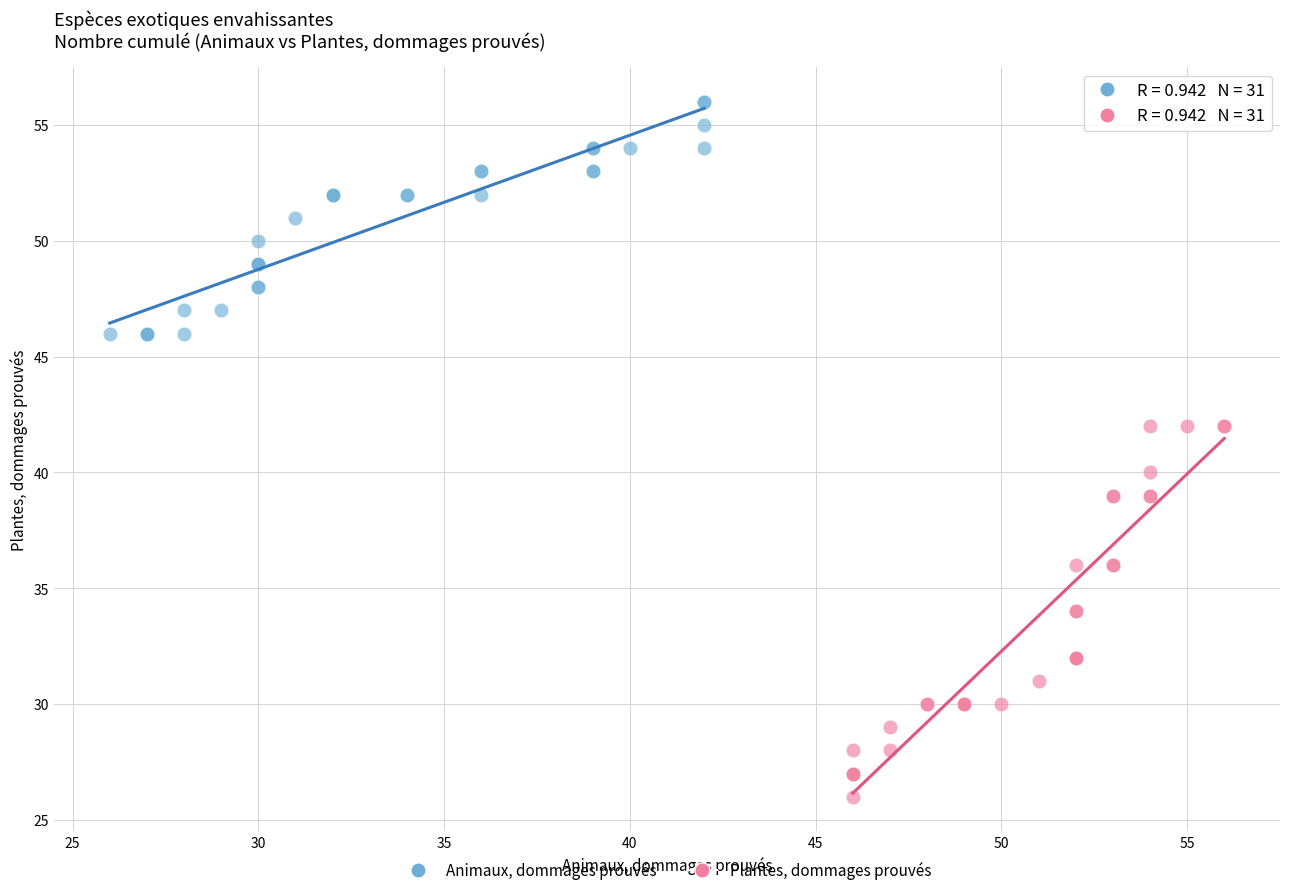

What are all the series names shown in the legend?

Animaux, dommages prouvés, Plantes, dommages prouvés